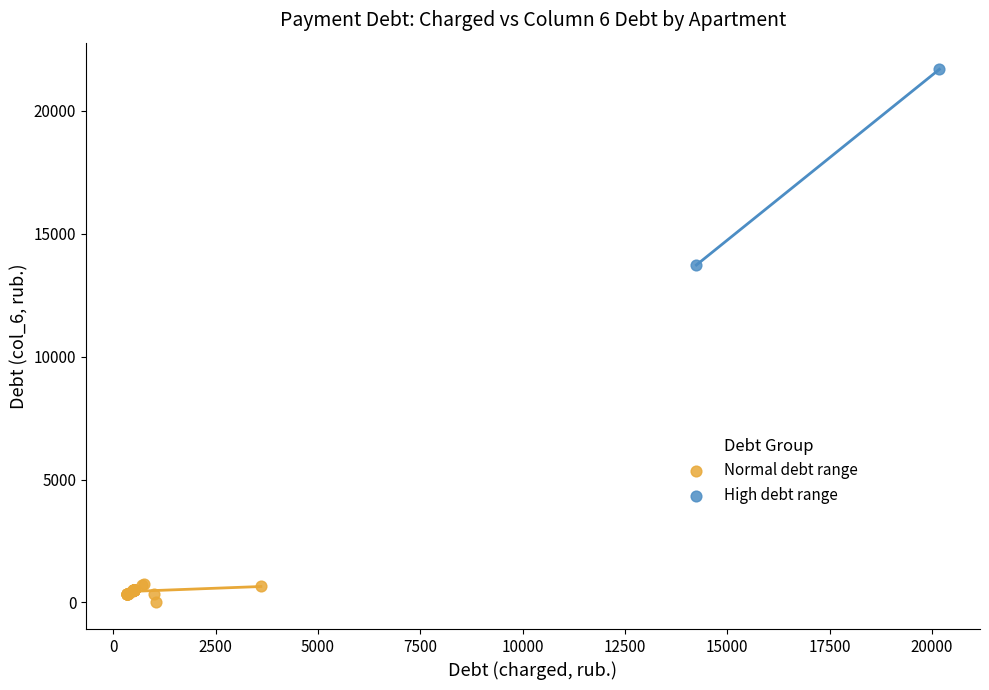

Which series contains the highest Y value?

High debt range